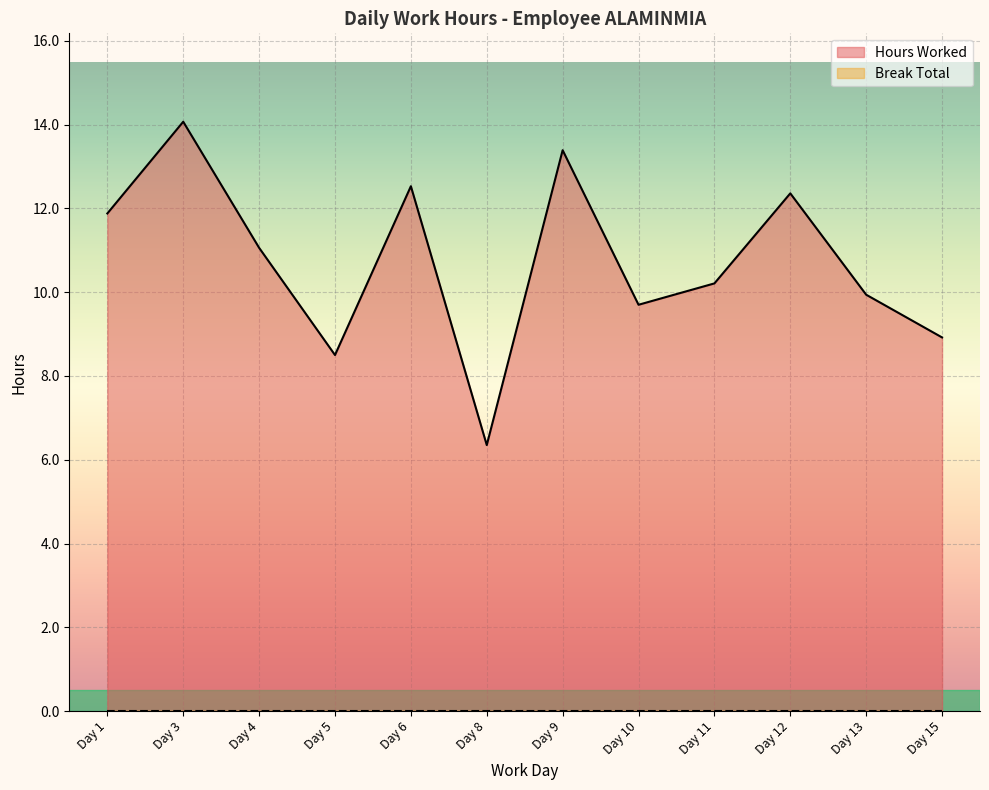

What is the sum of all values?

128.9